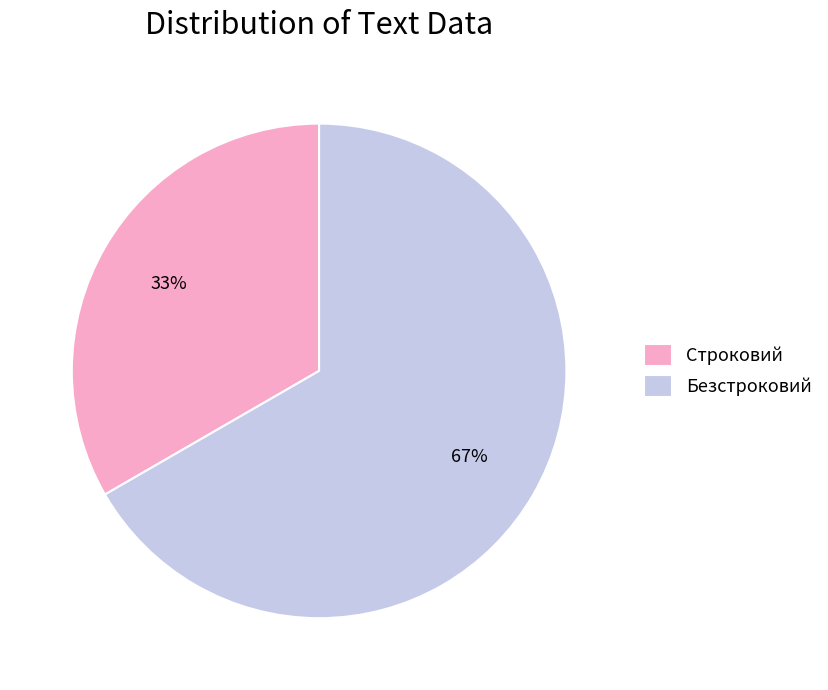

To the nearest percent, what is the average slice percentage?

50%